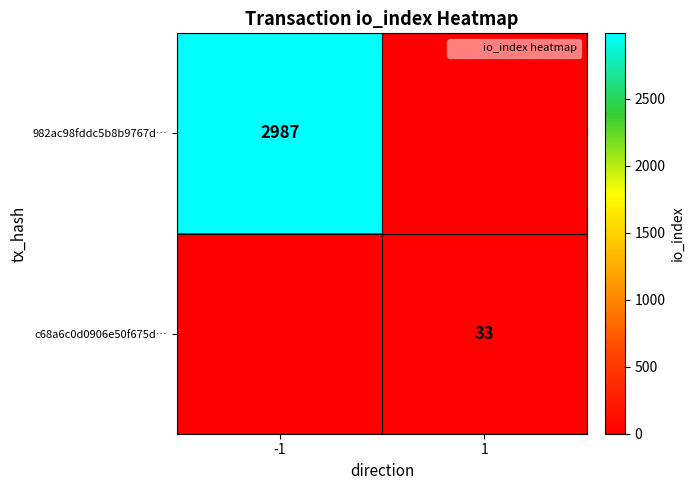

True or false: 982ac98fddc5b8b9767d… has a value of 0 at 1.

True